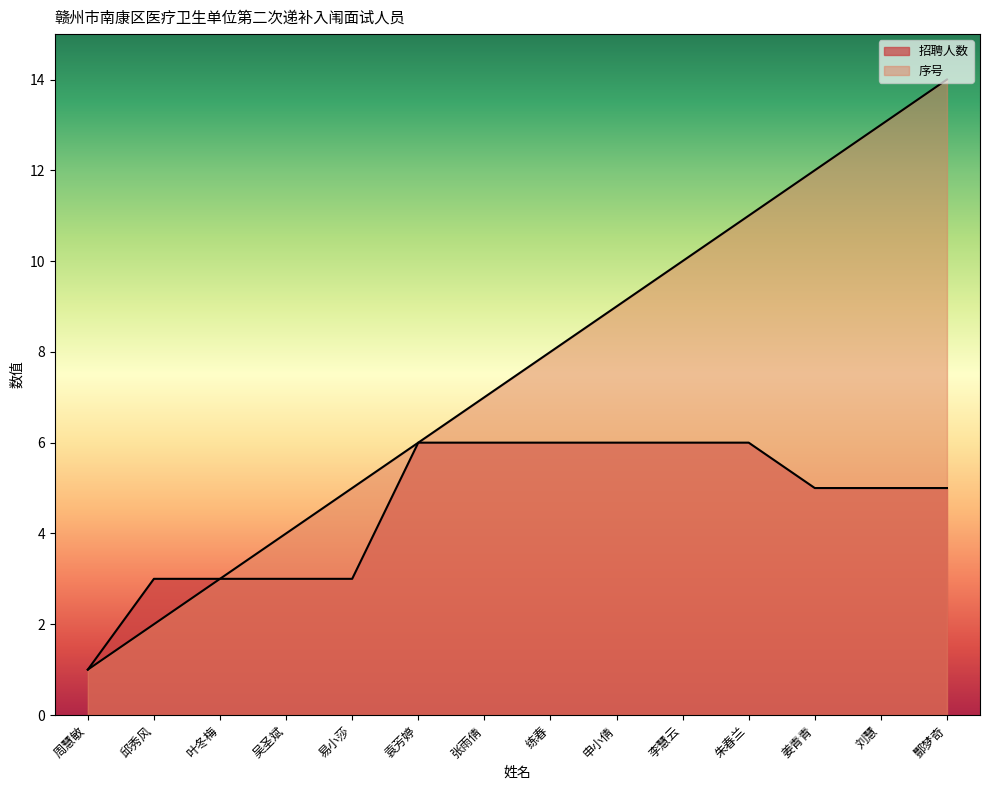

What is the smallest value displayed?

1